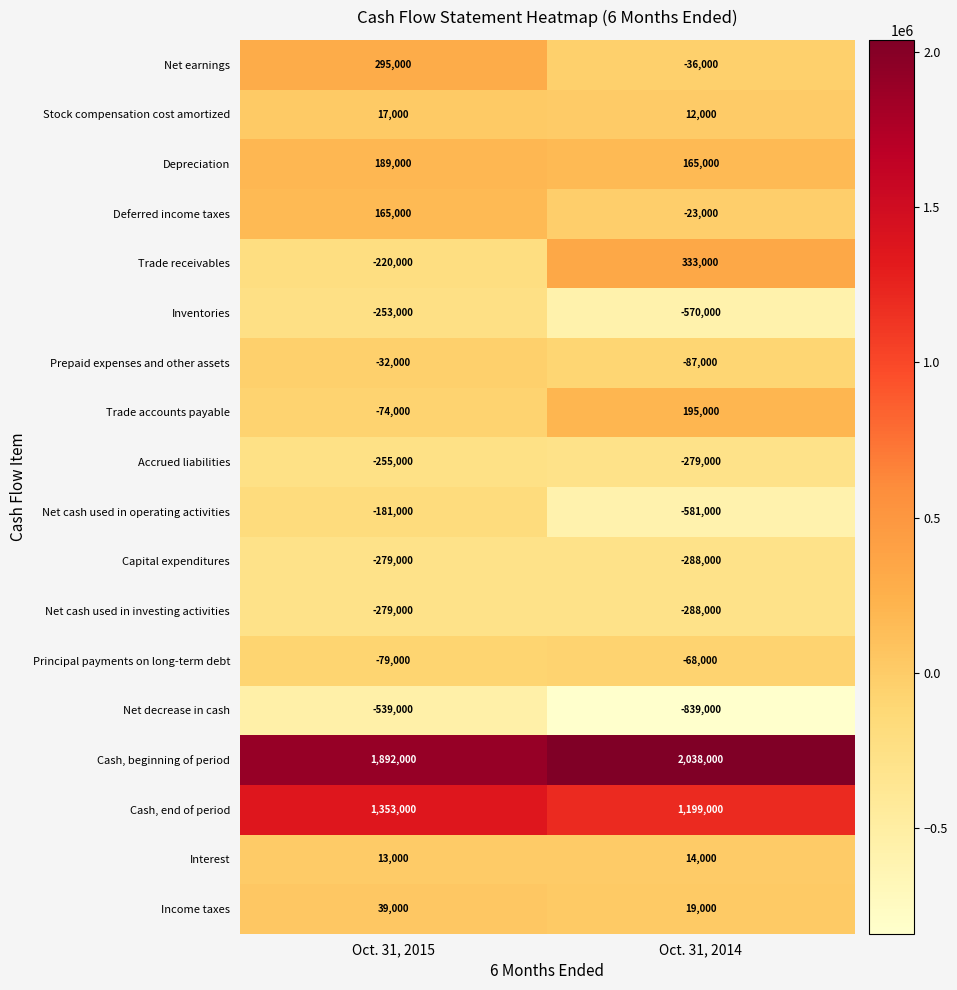

At which category is the sum across all series the highest?

Oct. 31, 2015